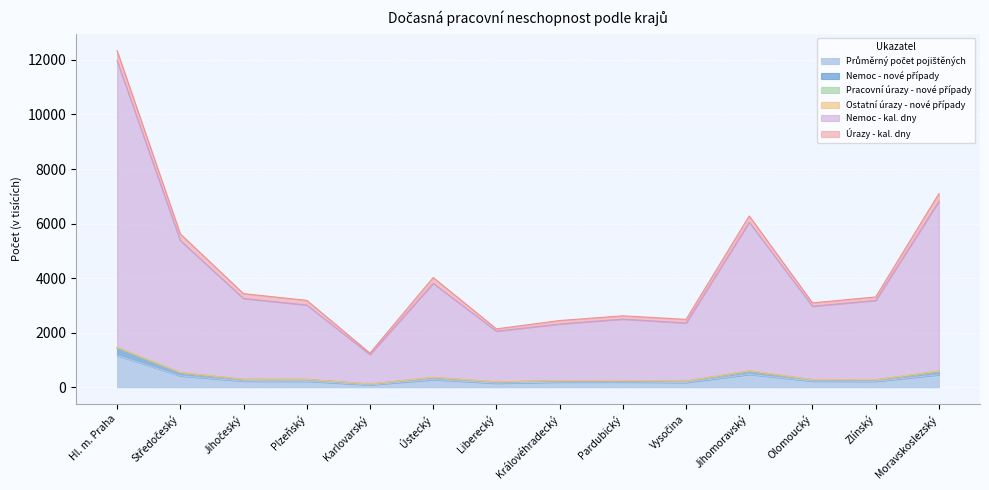

At which category is the sum across all series the highest?

Hl. m. Praha